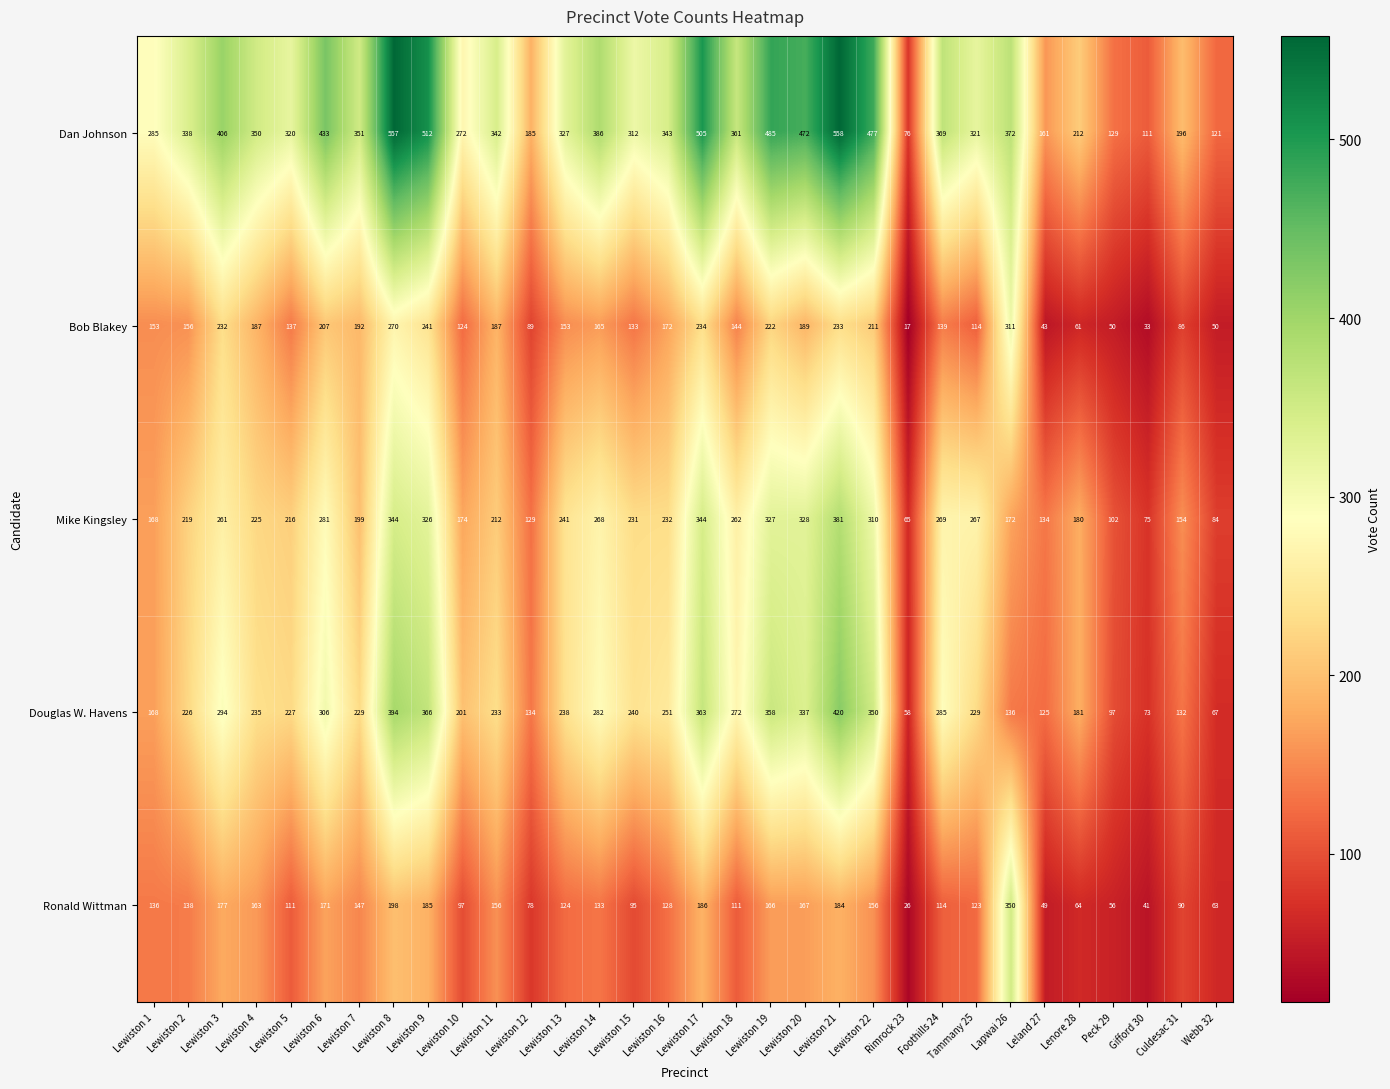

Which series has the widest spread of values?

Dan Johnson